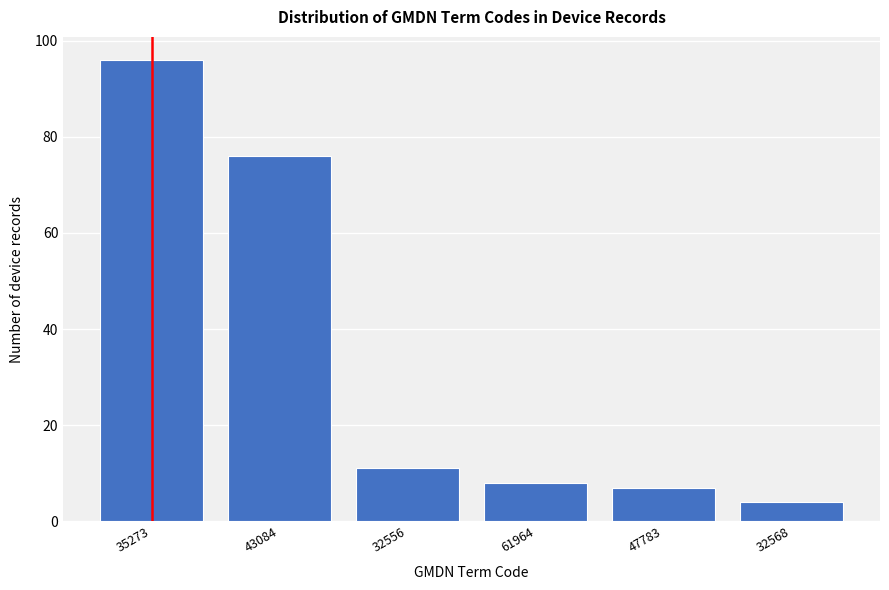

Reading left to right, what are all the values shown in this chart?

96	76	11	8	7	4